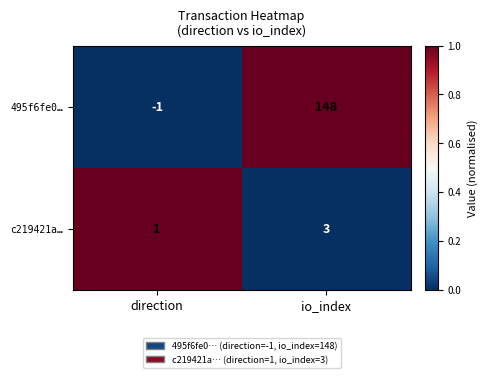

What value does the 495f6fe0… series have at io_index?

148